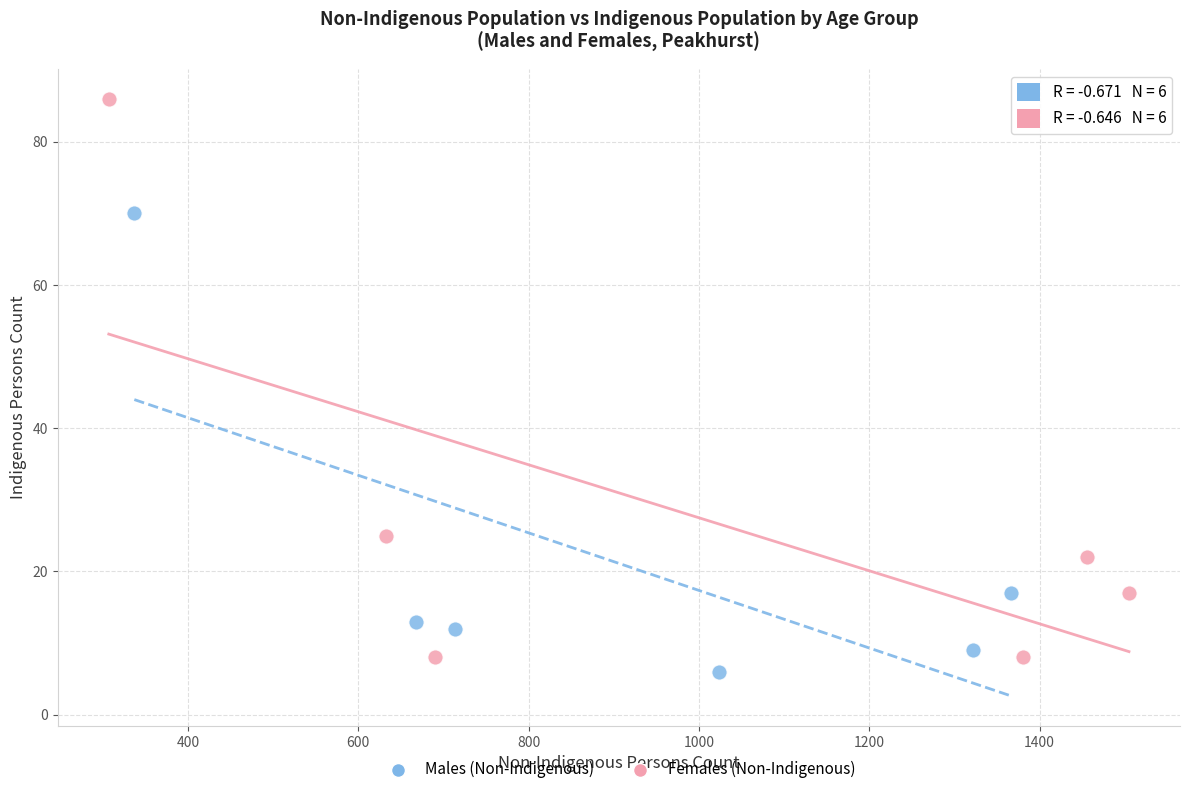

Which series reaches the maximum Y coordinate?

Females (Non-Indigenous)